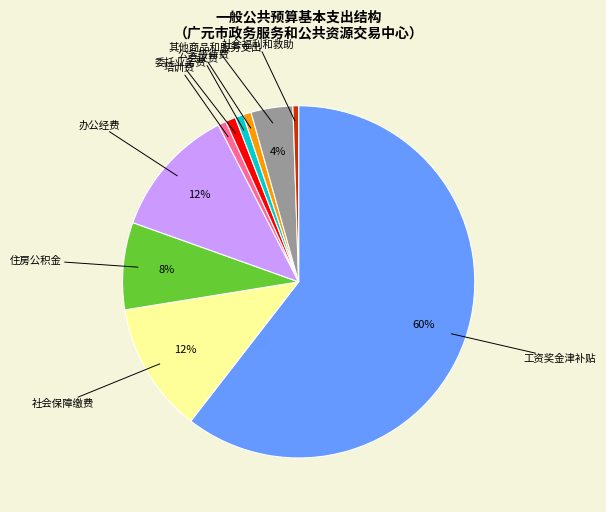

How many segments does this pie chart have?

10